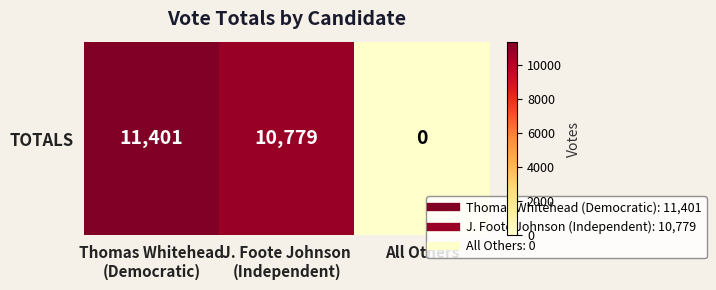

Which has a higher value, J. Foote Johnson
(Independent) or Thomas Whitehead
(Democratic)?

Thomas Whitehead
(Democratic)